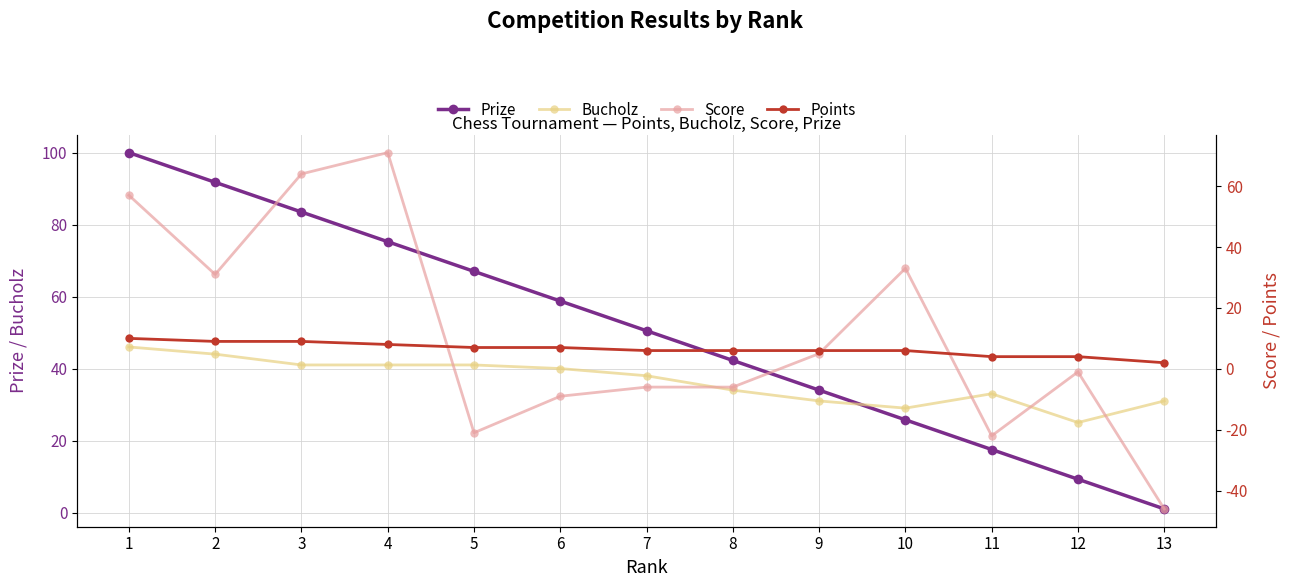

How many negative values does the Score series have?

7